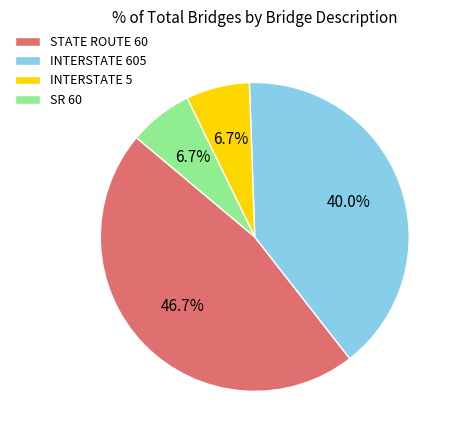

True or false: INTERSTATE 5 accounts for 7% of the total.

True